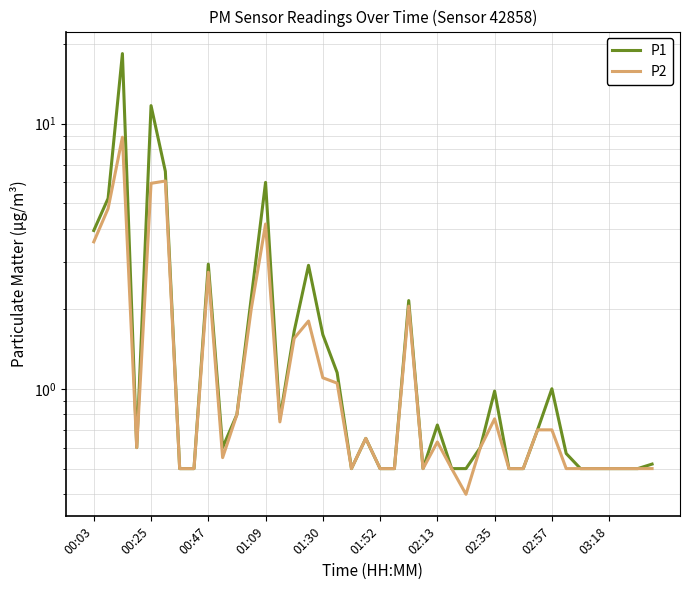

Rank the series by their average value, from lowest to highest.

P2, P1